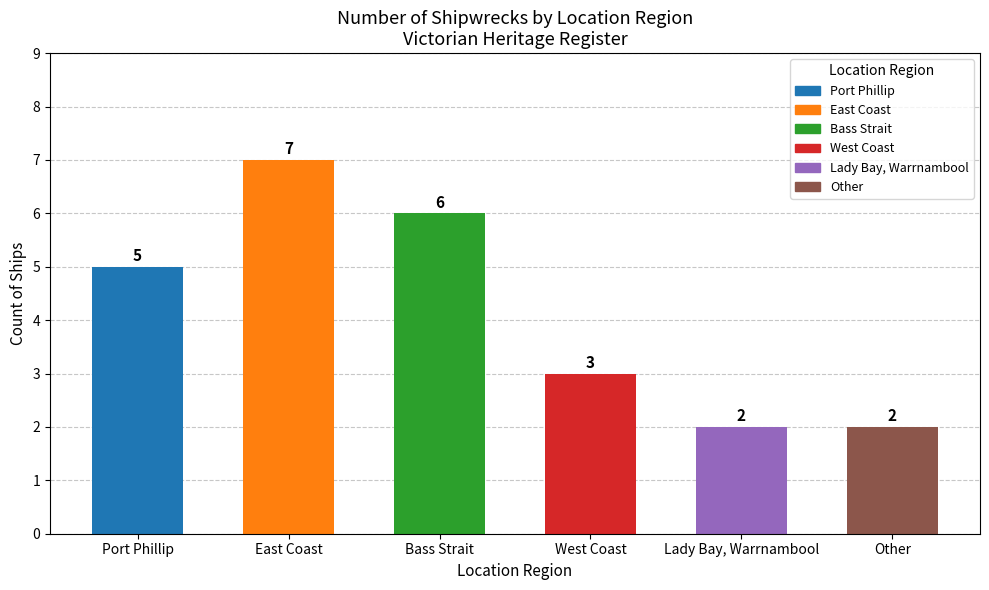

Is it true that the value at Bass Strait is 2?

False